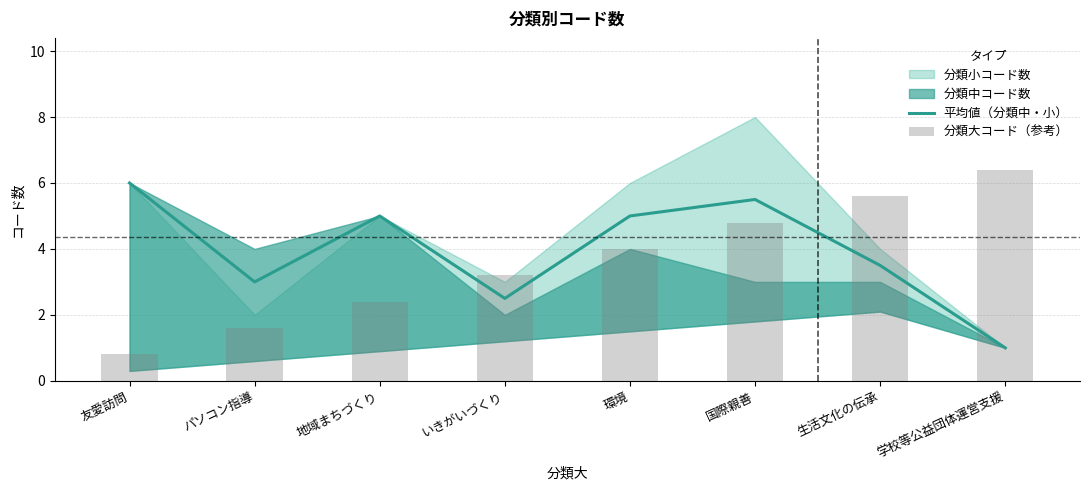

What is the label of the 5th bar from the right?

いきがいづくり